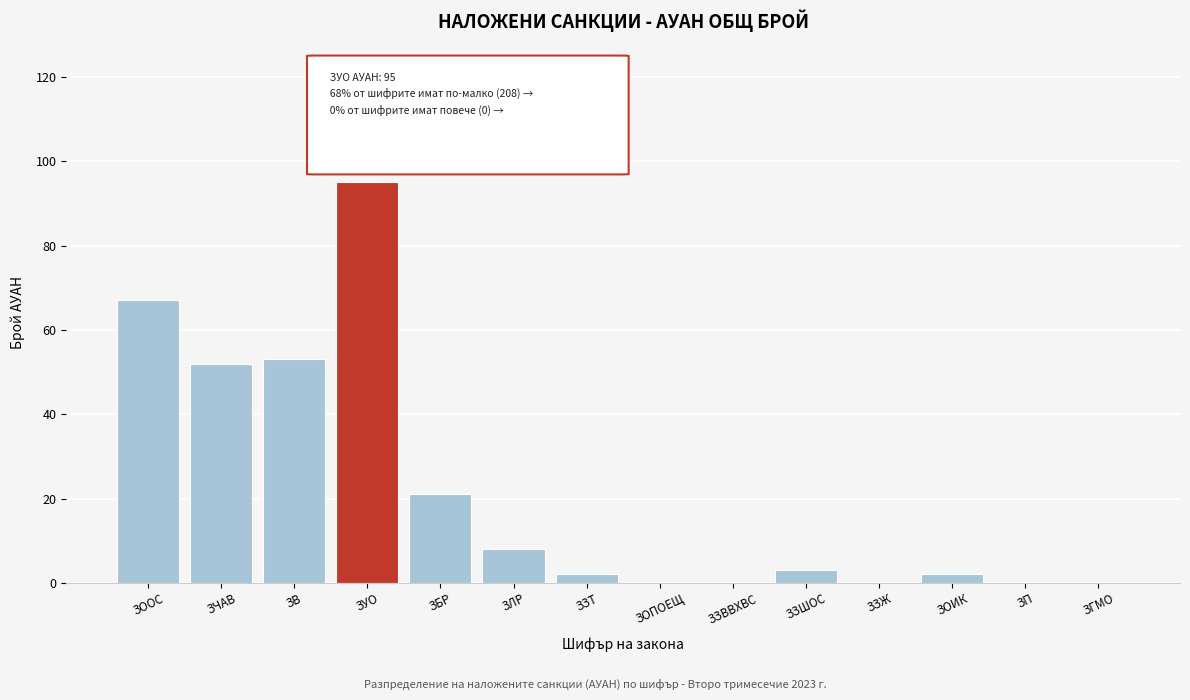

Reading right to left, what are all the values shown in this chart?

ЗГМО=0	ЗП=0	ЗОИК=2	ЗЗЖ=0	ЗЗШОС=3	ЗЗВВХВС=0	ЗОПОЕЩ=0	ЗЗТ=2	ЗЛР=8	ЗБР=21	ЗУО=95	ЗВ=53	ЗЧАВ=52	ЗООС=67